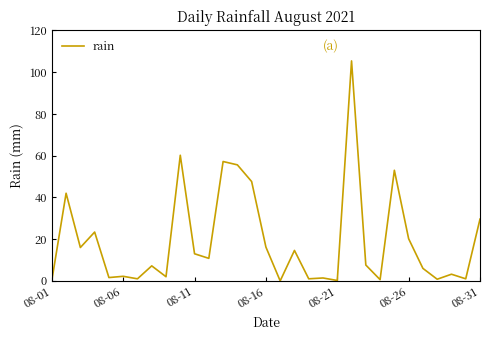

How many distinct data groups are displayed?

1